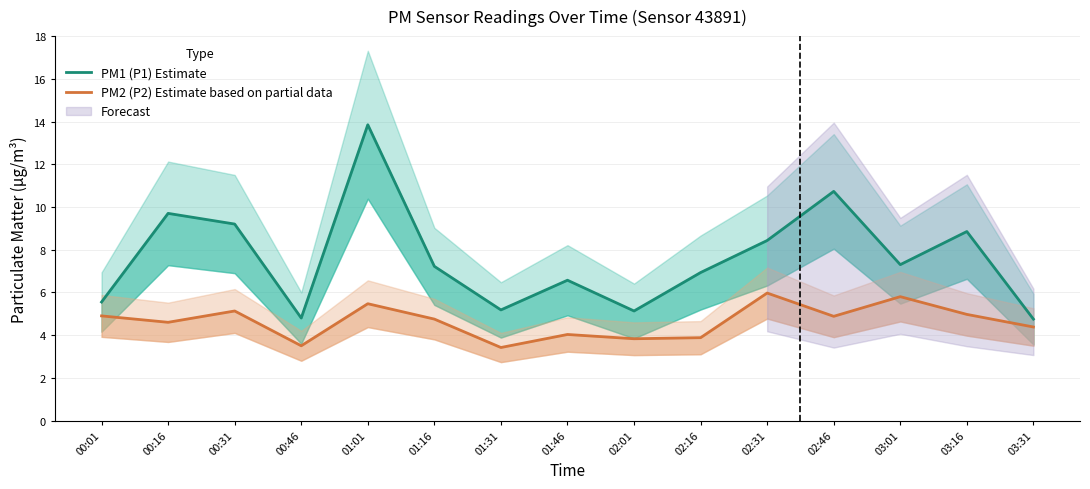

What is the maximum value for PM1 (P1) Estimate?

13.8